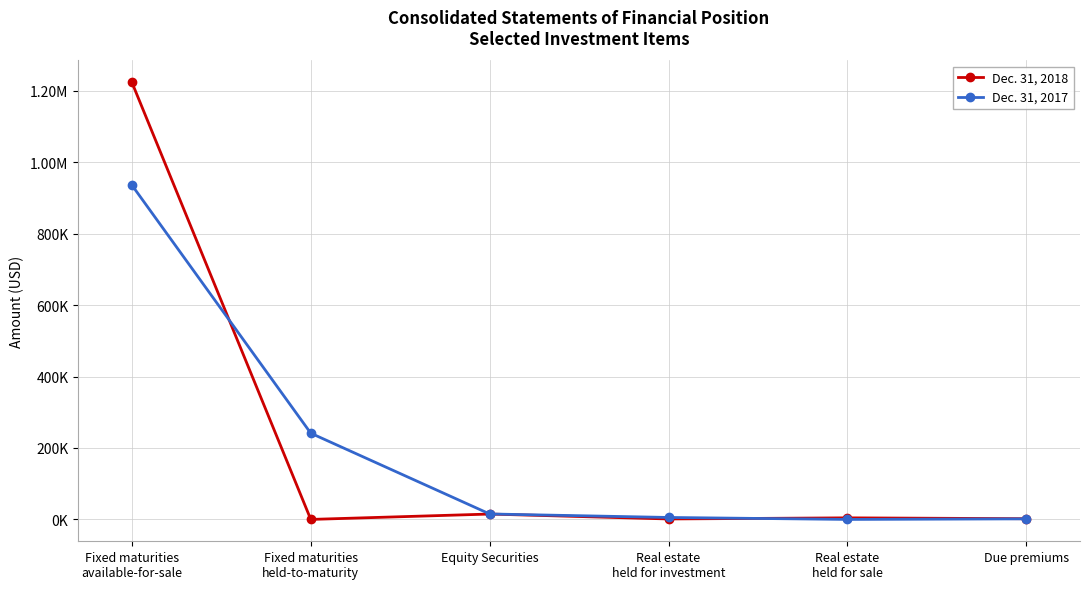

What are all the series names shown in the legend?

Dec. 31, 2018, Dec. 31, 2017